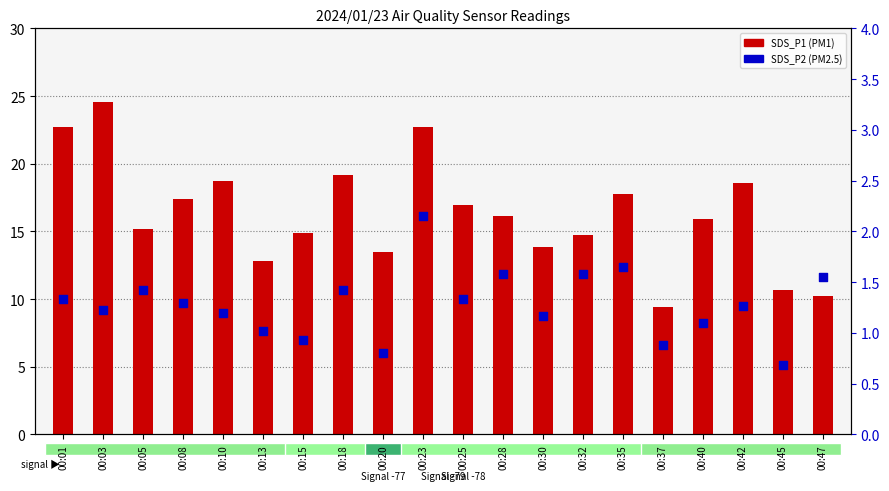

Which series has the largest Y range (max minus min)?

SDS_P1